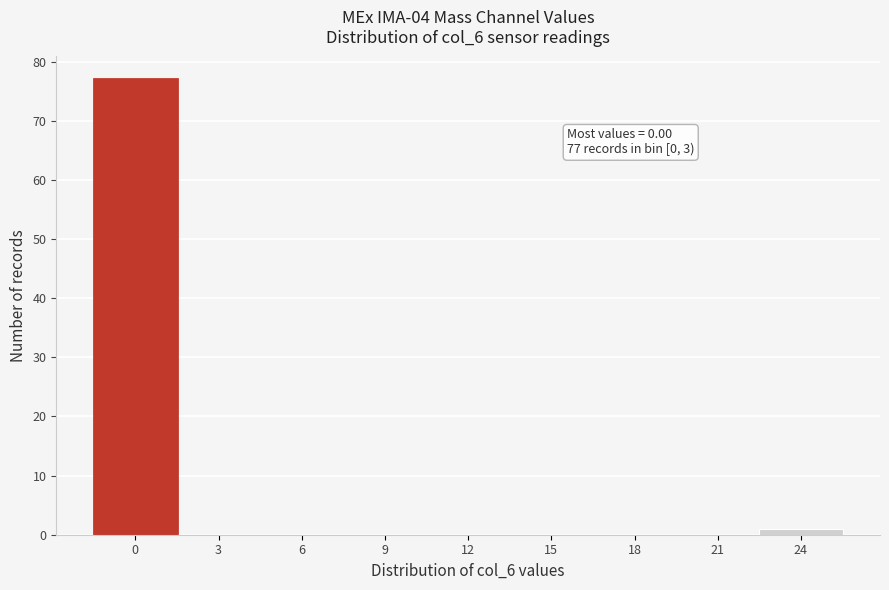

Reading left to right, list all the values displayed in this chart.

0=77	3=0	6=0	9=0	12=0	15=0	18=0	21=0	24=1